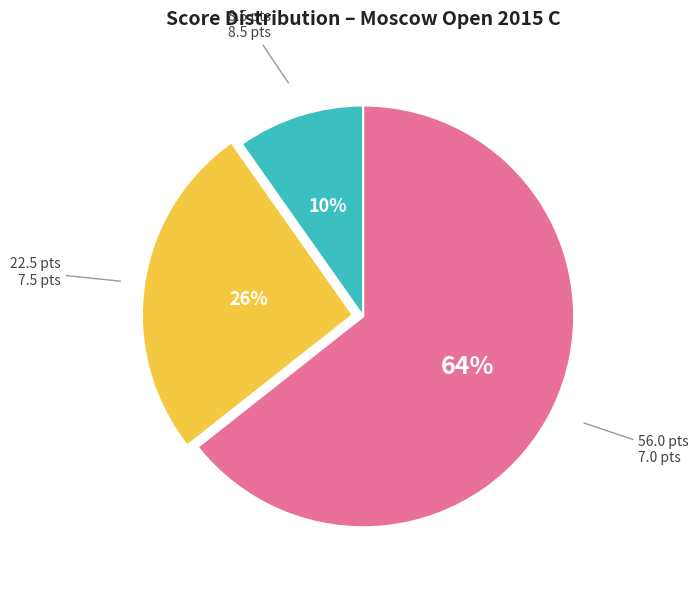

To the nearest percent, what is the average slice percentage?

33%